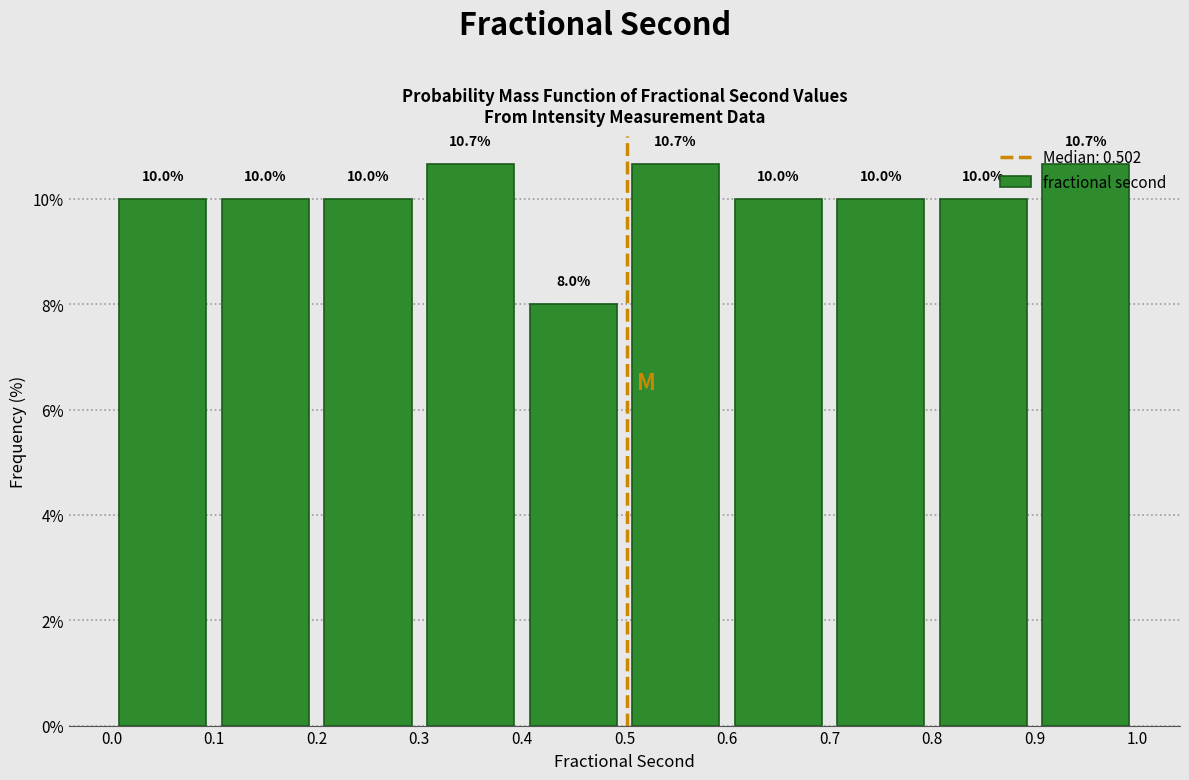

Reading left to right, transcribe this chart: for each bar, give the range it covers on the x-axis and its height.

0.0 to 0.1: 10.0
0.1 to 0.2: 10.0
0.2 to 0.3: 10.0
0.3 to 0.4: 10.7
0.4 to 0.5: 8.0
0.5 to 0.6: 10.7
0.6 to 0.7: 10.0
0.7 to 0.8: 10.0
0.8 to 0.9: 10.0
0.9 to 1.0: 10.7